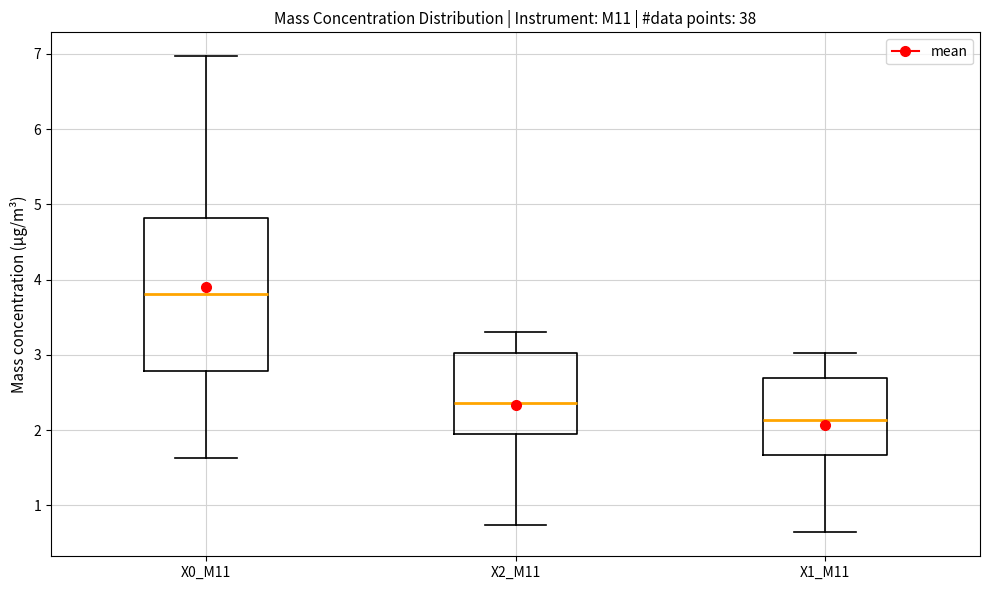

Which box has the lowest median line?

X1_M11